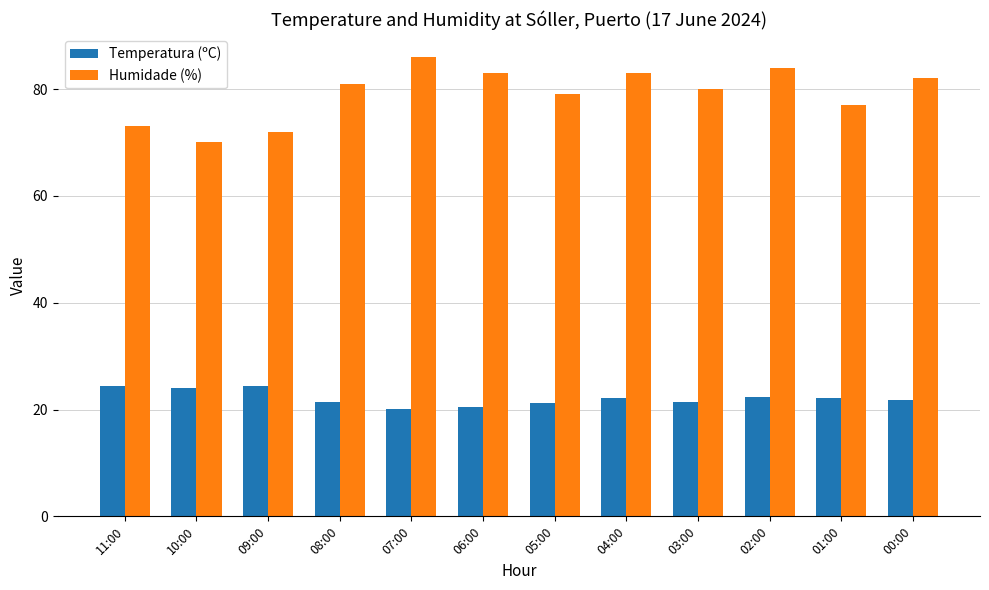

True or false: Temperatura (ºC) has a value of 33.5 at 08:00.

False